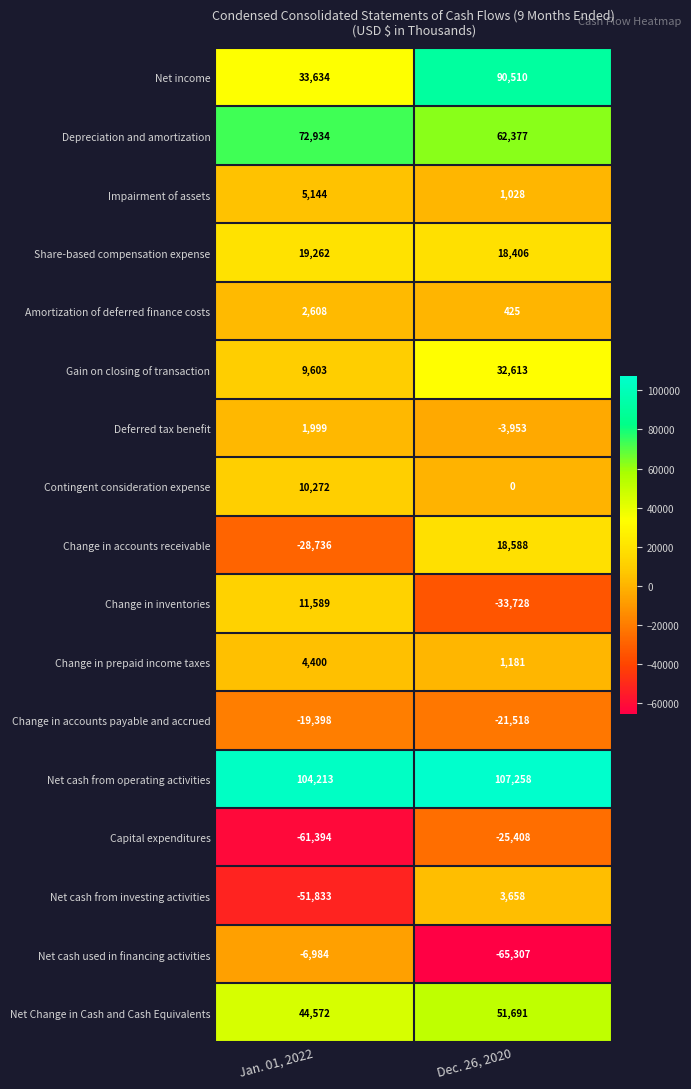

What is the difference between the Net cash from operating activities values at Dec. 26, 2020 and Jan. 01, 2022?

3045